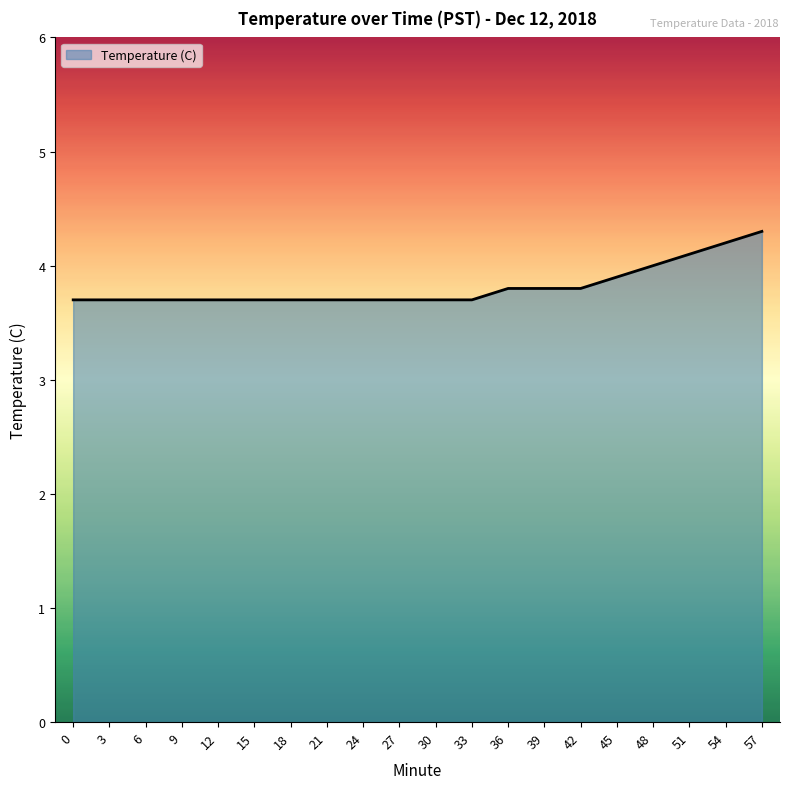

What is the maximum value shown in the chart?

4.3